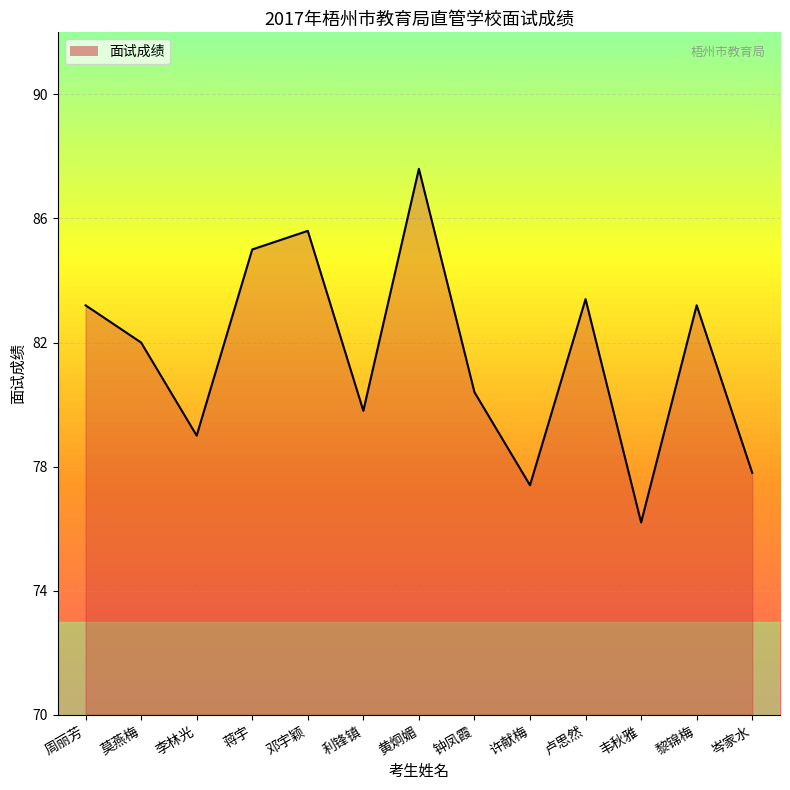

What is the difference between the second highest and second lowest values?

8.2